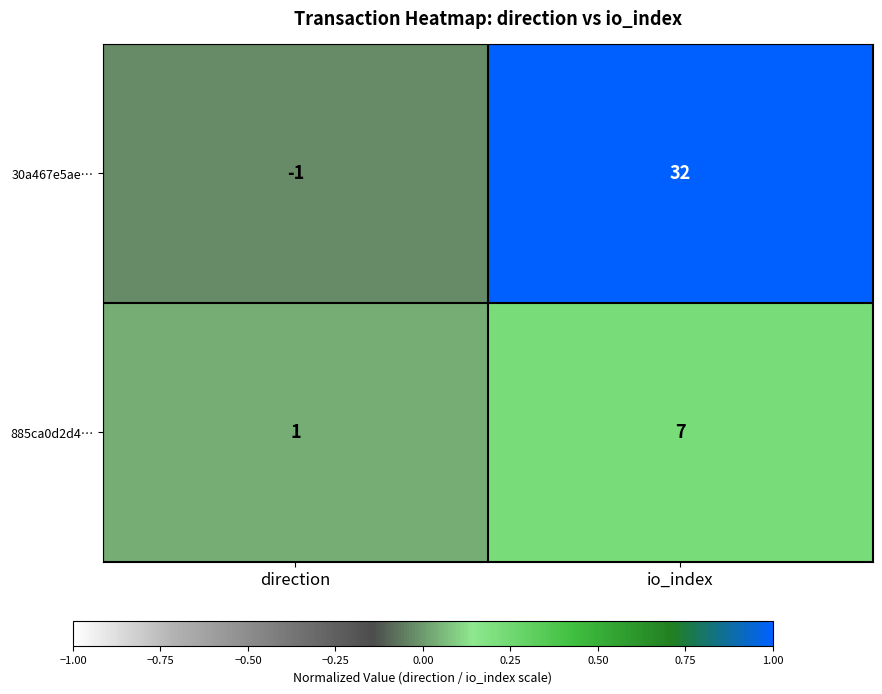

Which series has the largest range (max minus min)?

30a467e5ae…